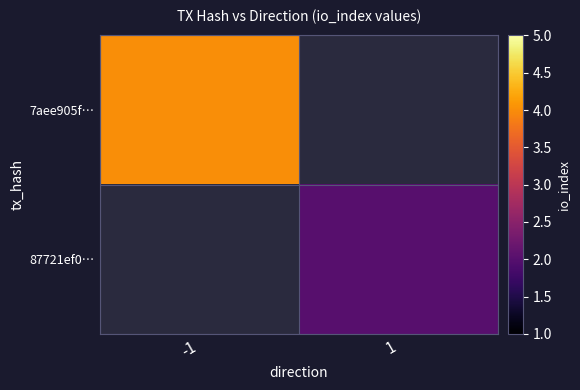

What is the greatest value displayed?

4.0